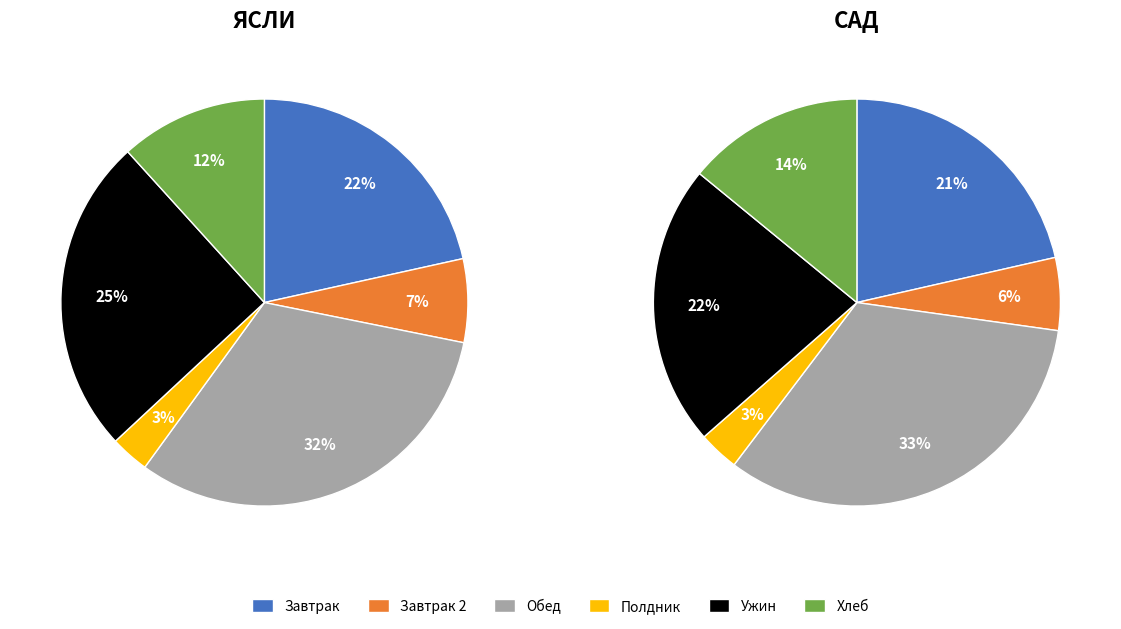

The Хлеб slice represents 12% of the pie. True or false?

True